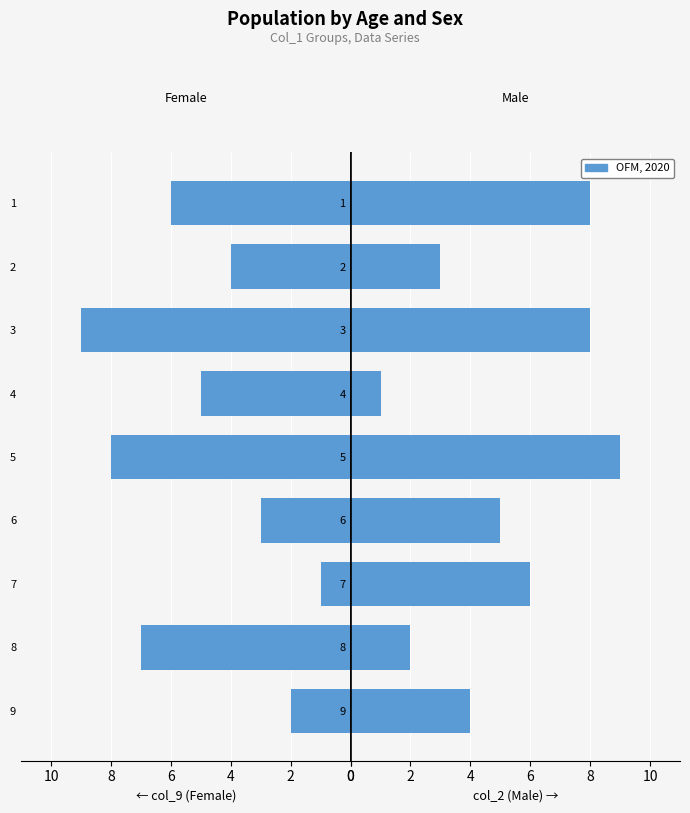

Which series changed the most between 6 and 1?

col_9 (Female)